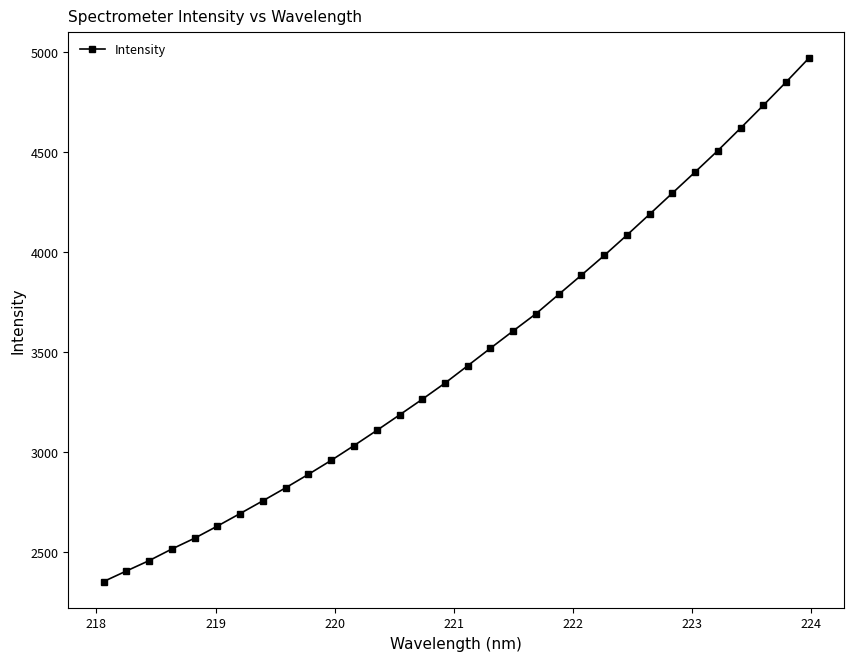

What is the minimum value shown in the chart?

2354.1